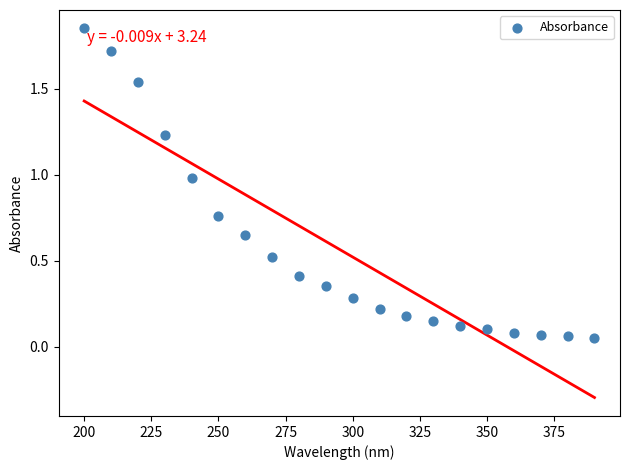

What is the range of X values (max minus min)?

190.0